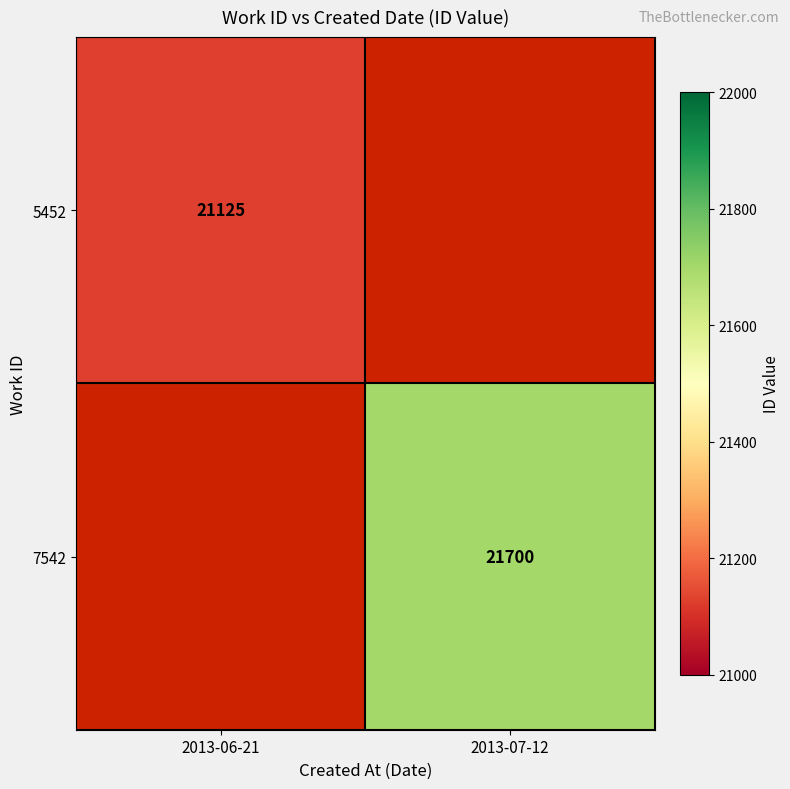

The 7542 series shows 8573.6 at 2013-07-12. True or false?

False